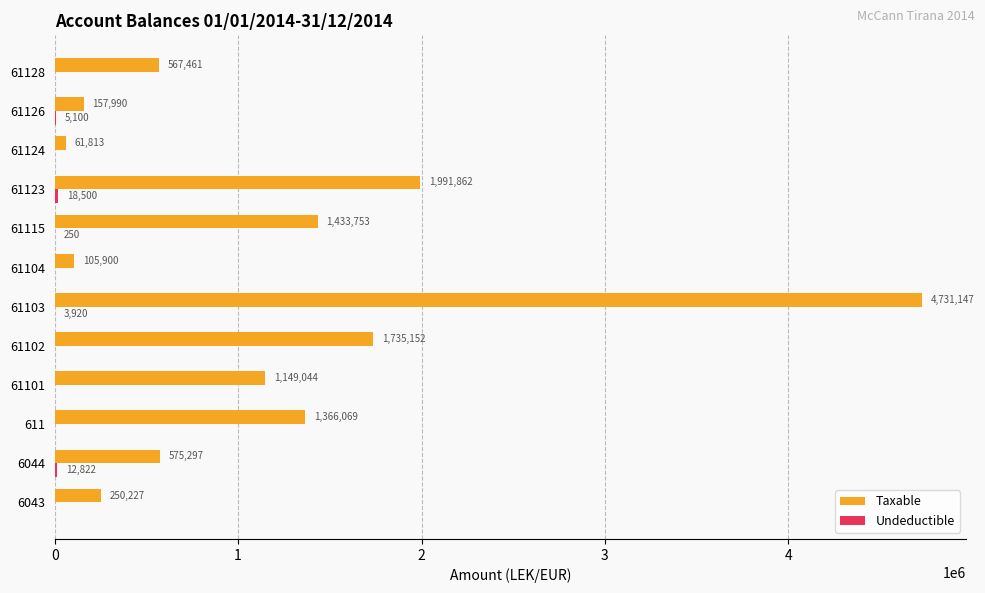

How many data points in Taxable are above 1149043?

6